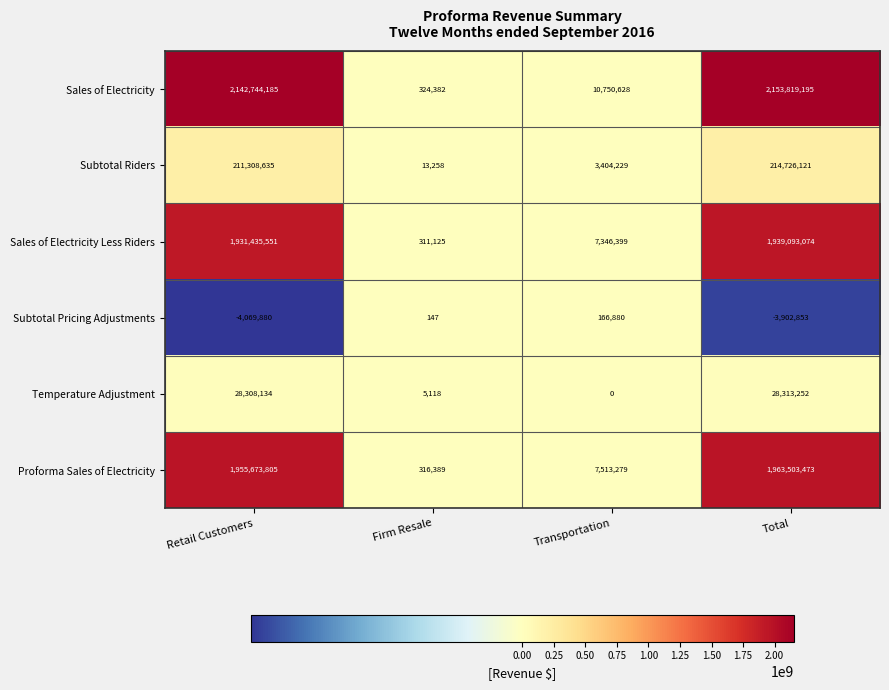

Count the number of data series in this chart.

6